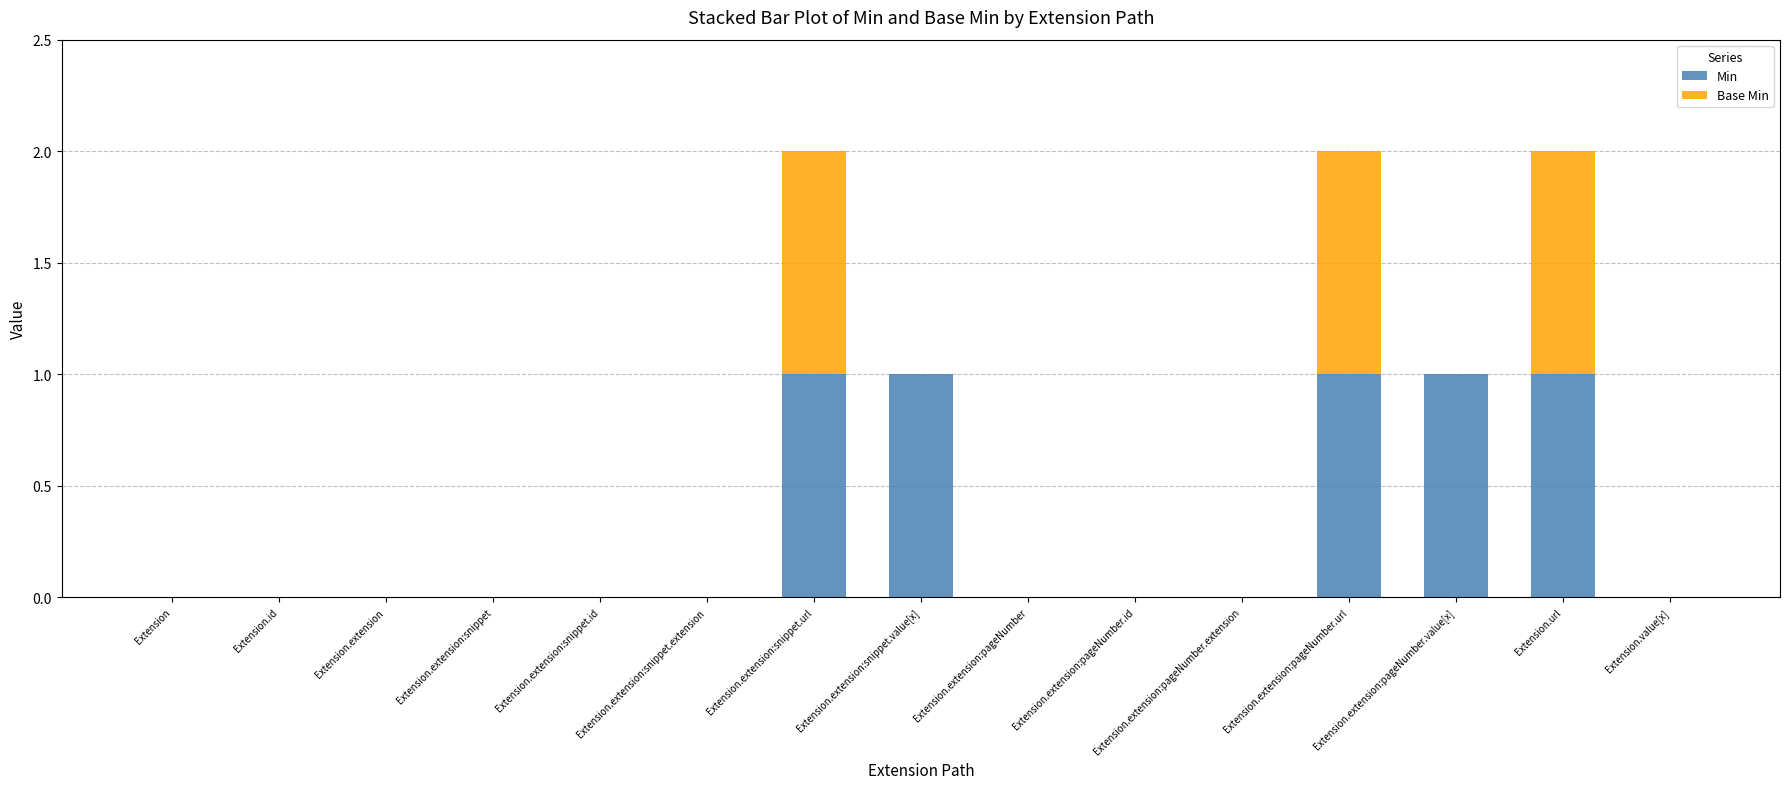

The value of Min at Extension.id is 1. True or false?

False